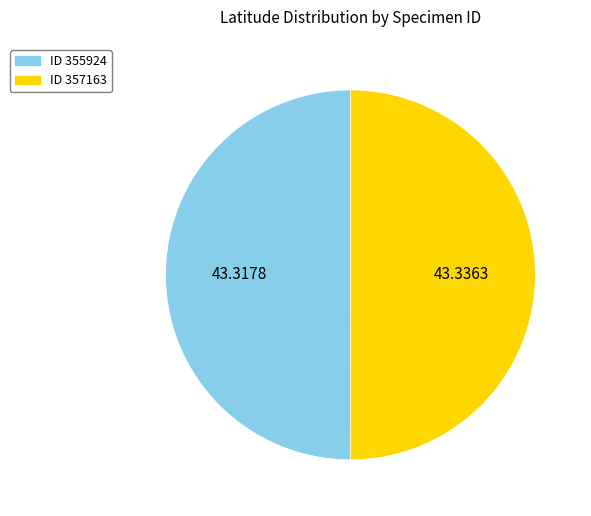

How many segments does this pie chart have?

2